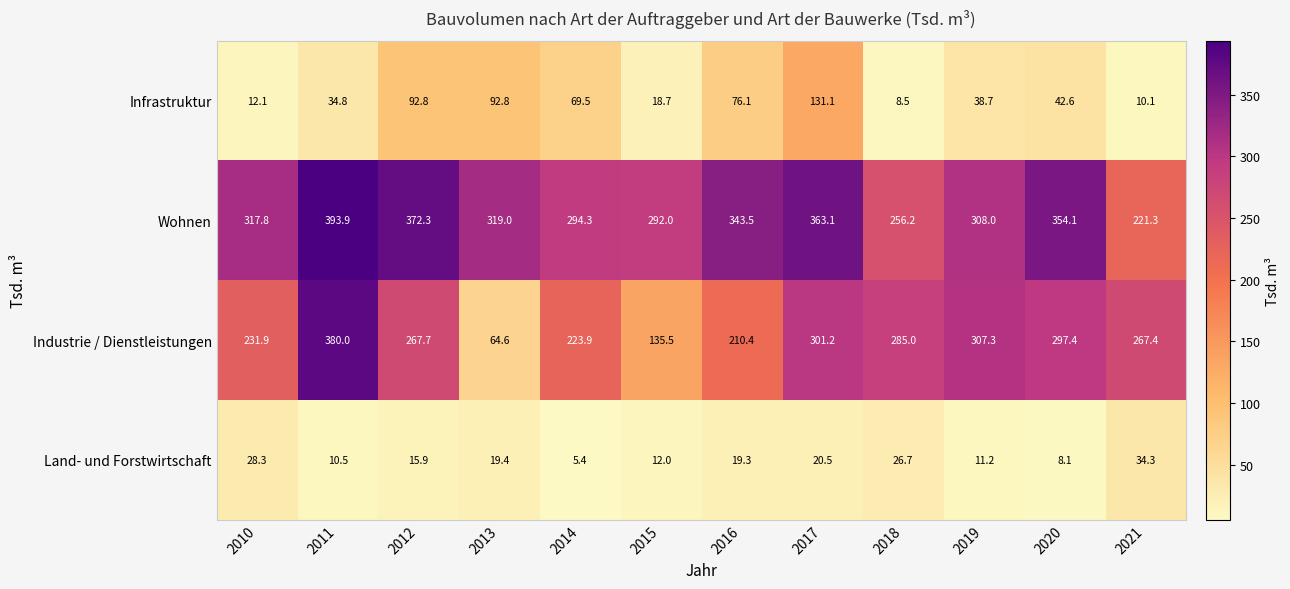

The value of Infrastruktur at 2011 is 34.8. True or false?

True